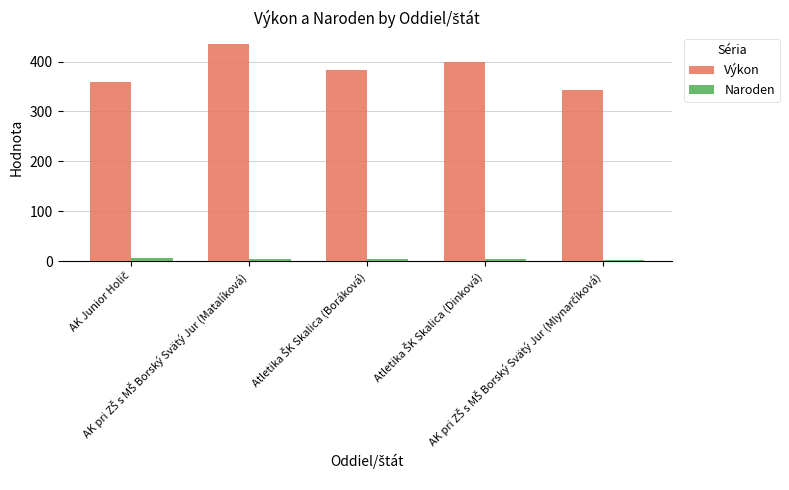

What is the minimum value shown in the chart?

3